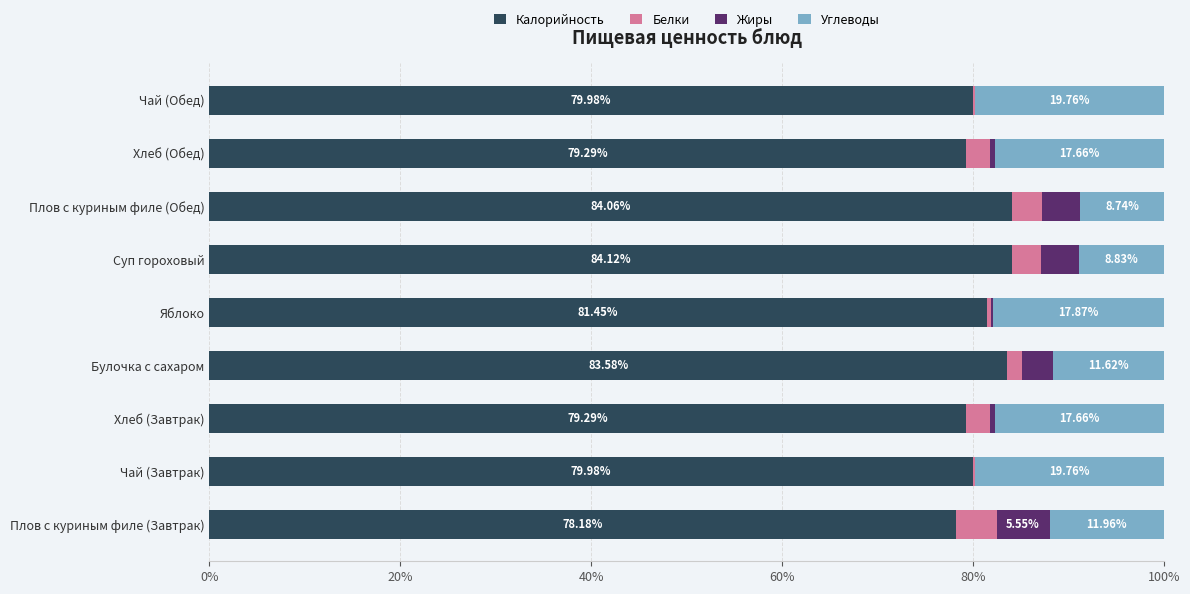

What is the total value across all series at Суп гороховый?

100.0